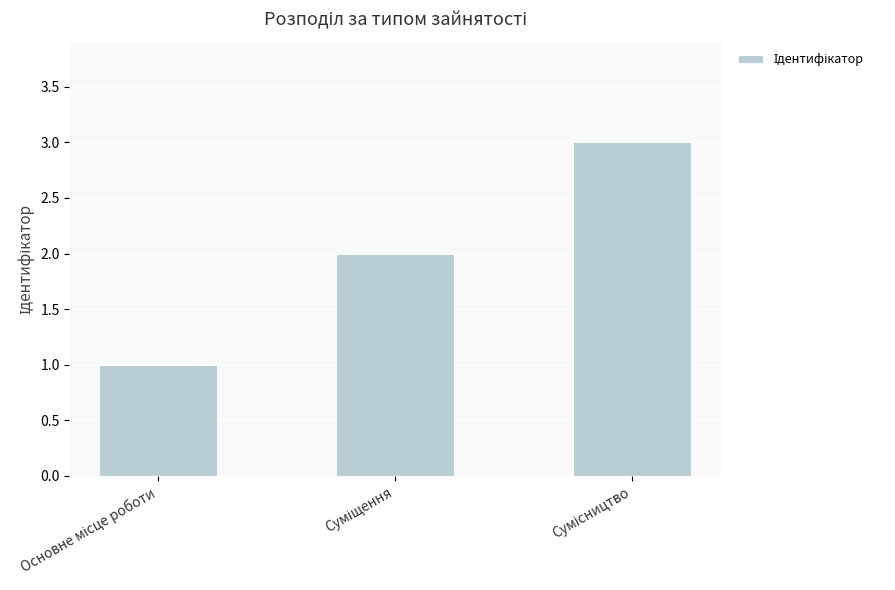

Reading left to right, what are all the values shown in this chart?

1	2	3